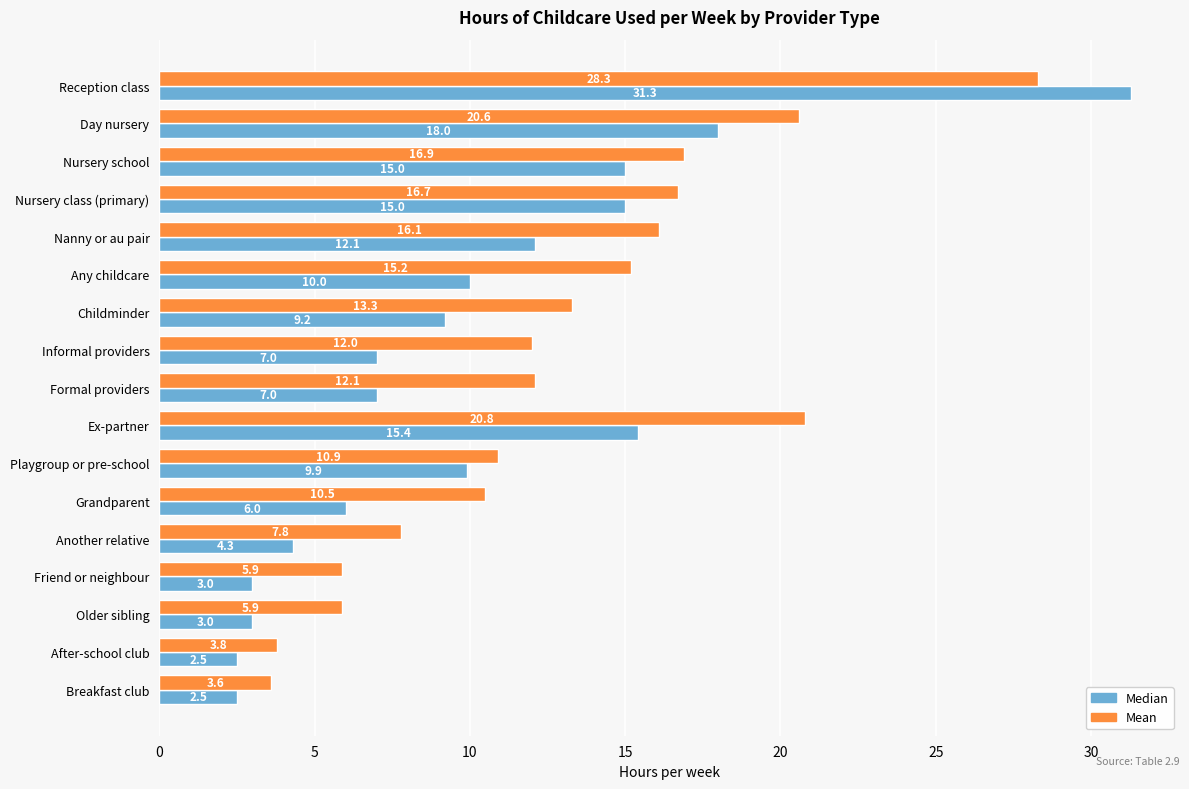

At which label is Median closest to 16?

Ex-partner